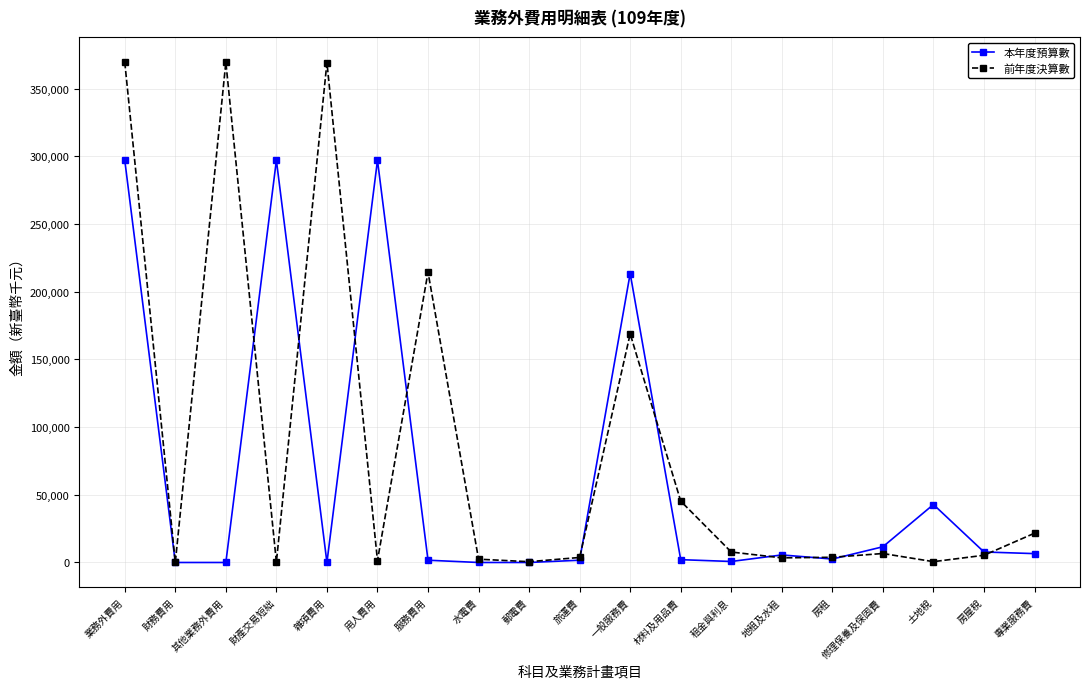

At which category does 前年度決算數 reach its first local valley?

財務費用